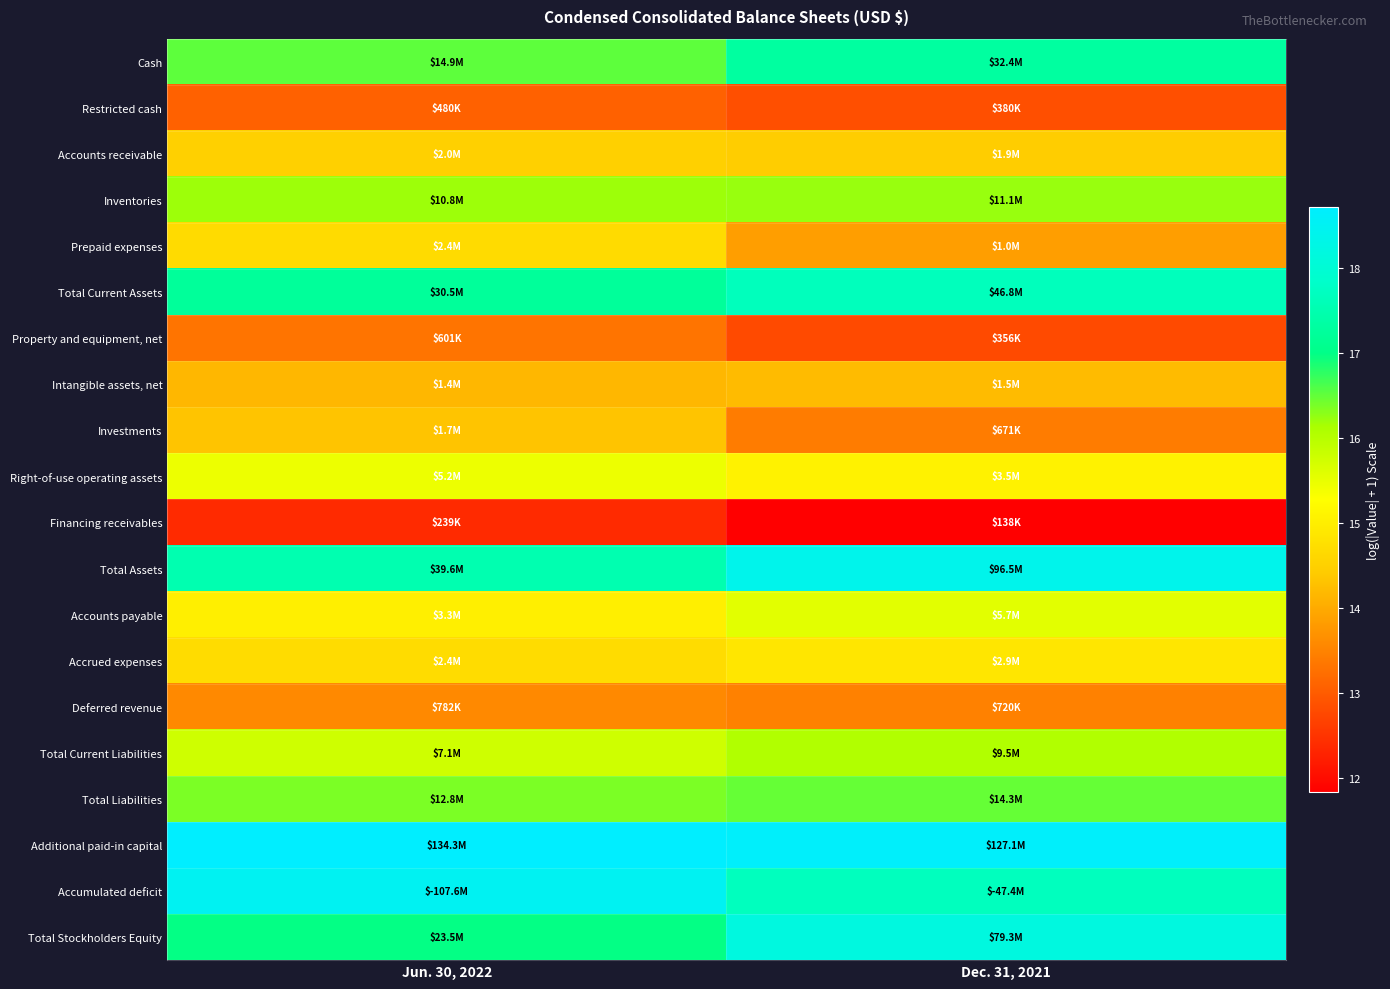

At how many categories does at least one series exceed 17?

2